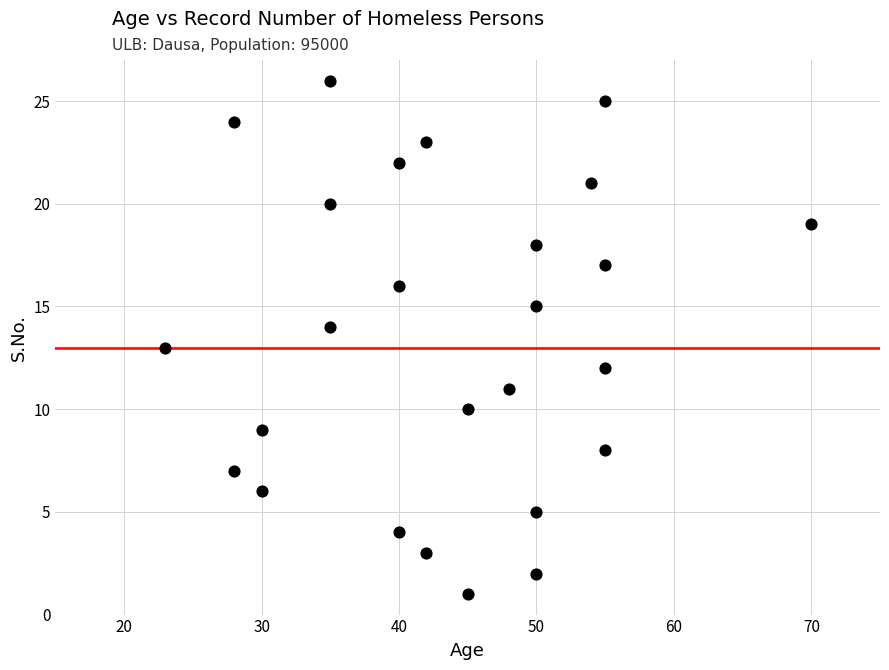

What is the range of X values (max minus min)?

47